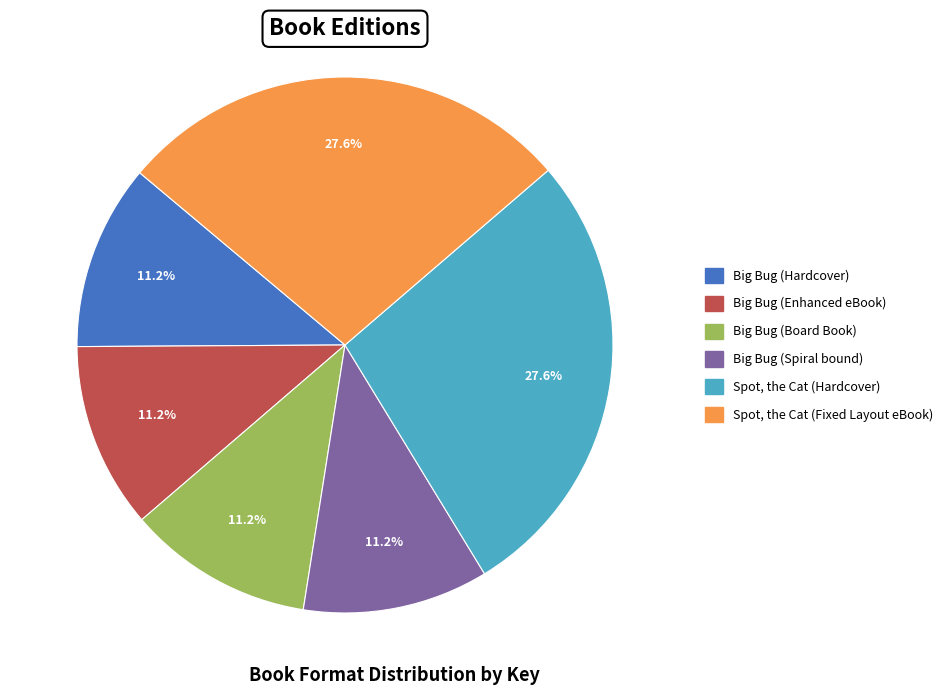

Does any single category account for the majority?

No